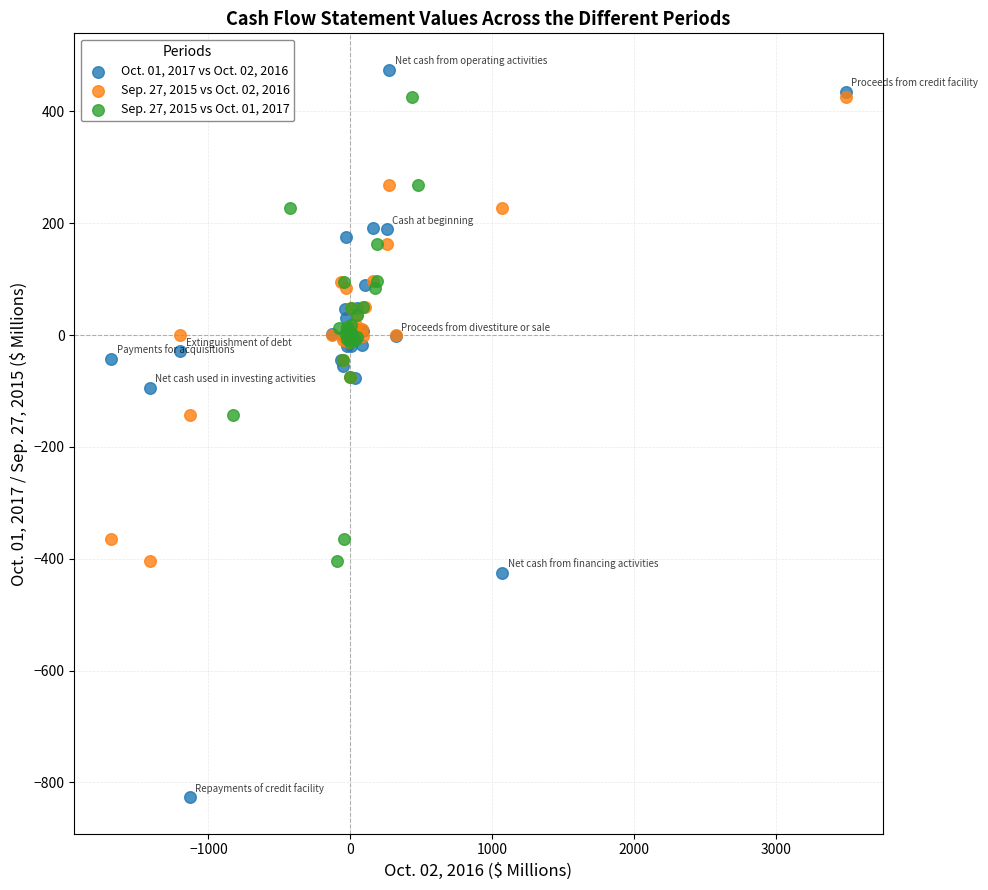

Which series reaches the minimum Y coordinate?

Oct. 01, 2017 vs Oct. 02, 2016